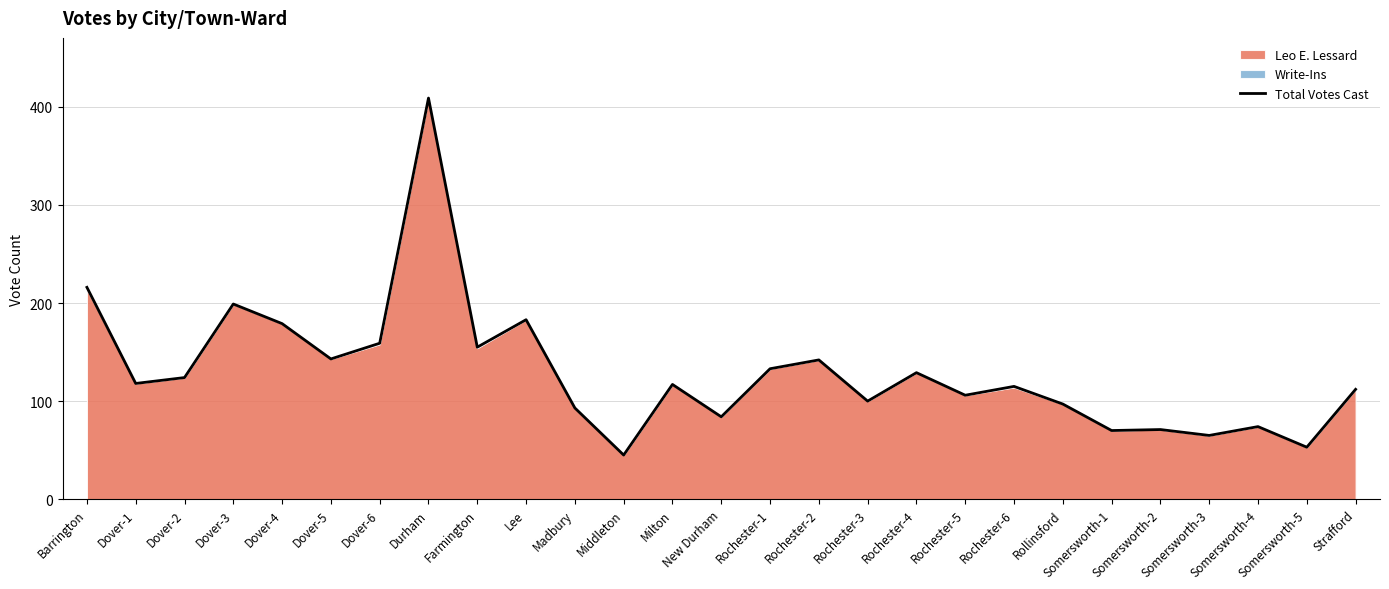

Is it true that the value at Dover-4 is 101?

False